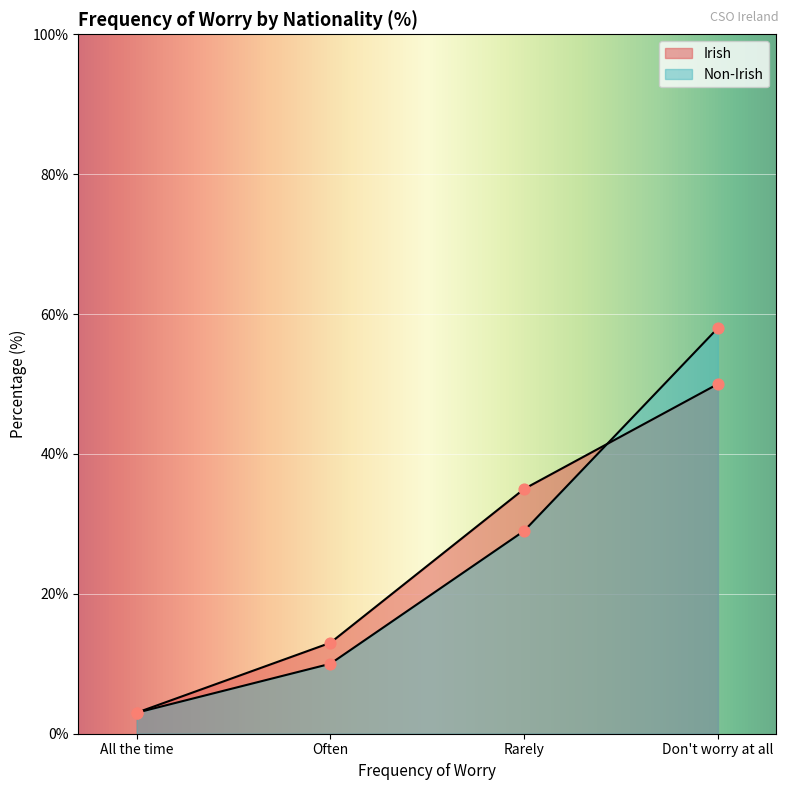

At how many categories does at least one series exceed 17?

2